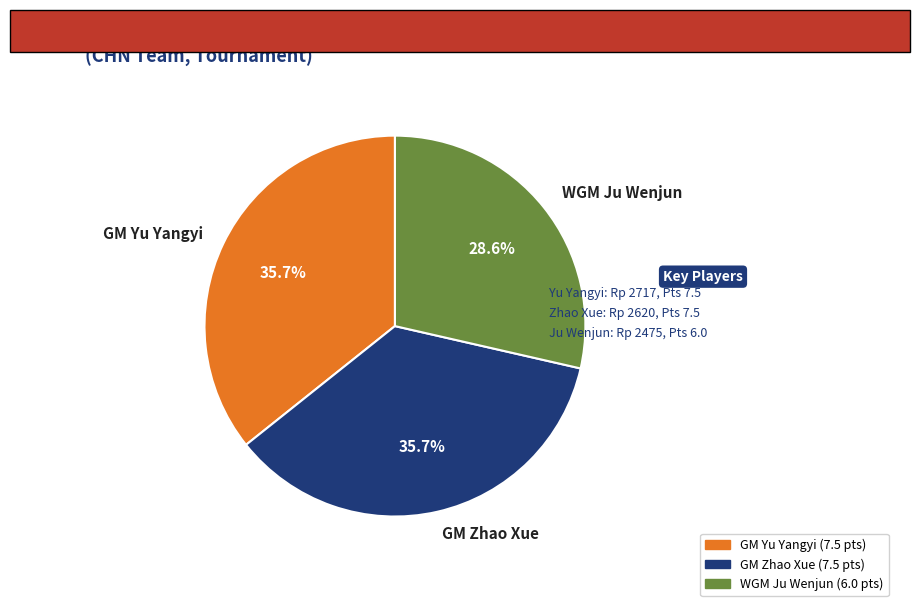

Is there a majority slice in this chart?

No